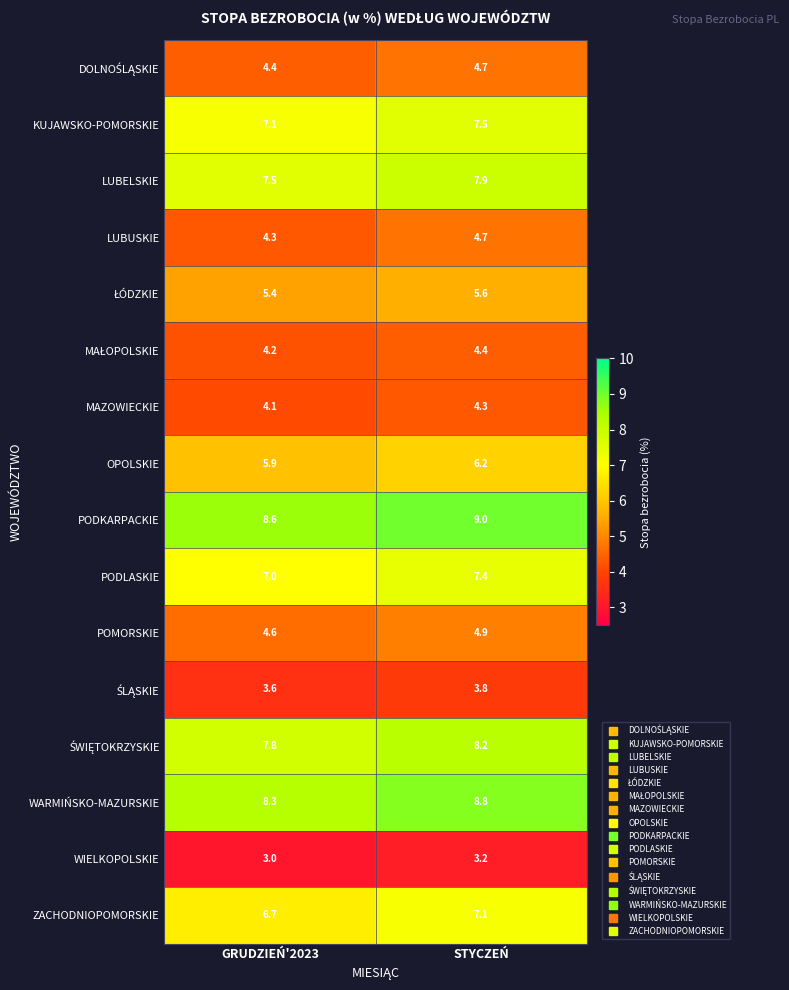

What is the sum of the POMORSKIE values at GRUDZIEŃ'2023 and STYCZEŃ?

9.5